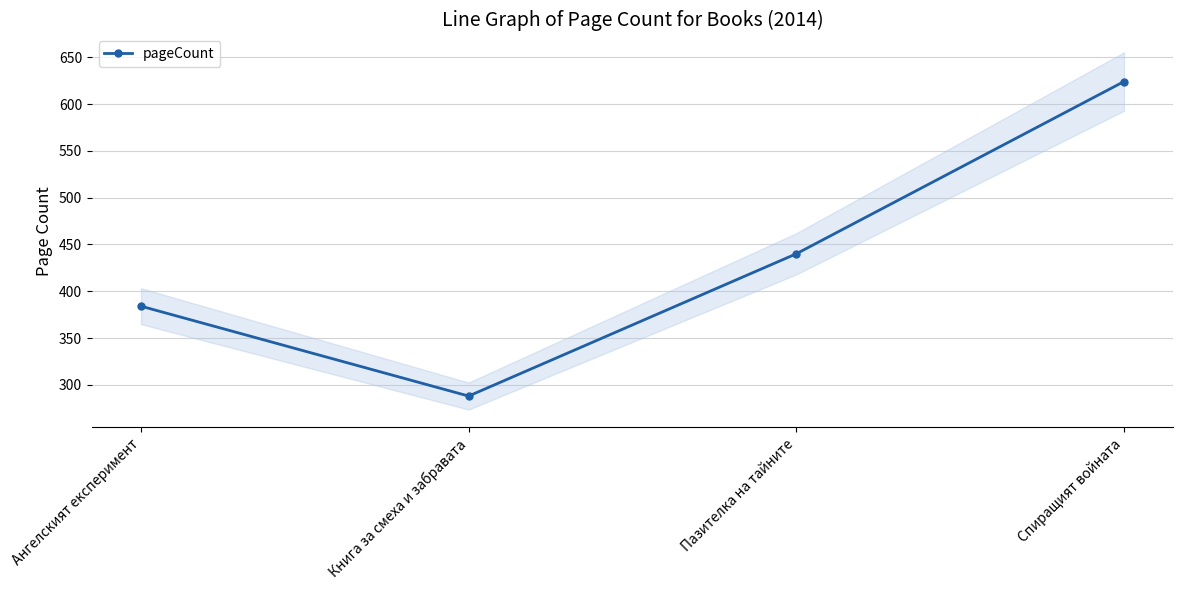

At which label does the data first exceed 440?

Спиращият войната